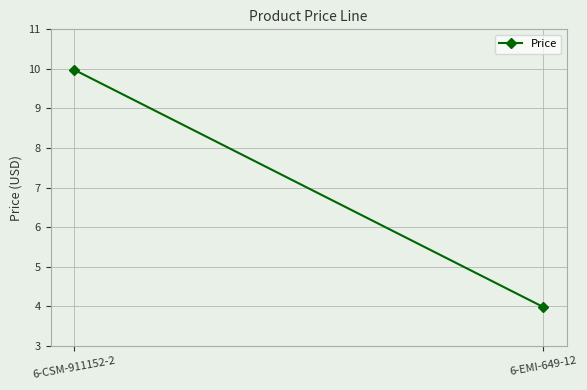

What value does the data have at 6-EMI-649-12?

4.0